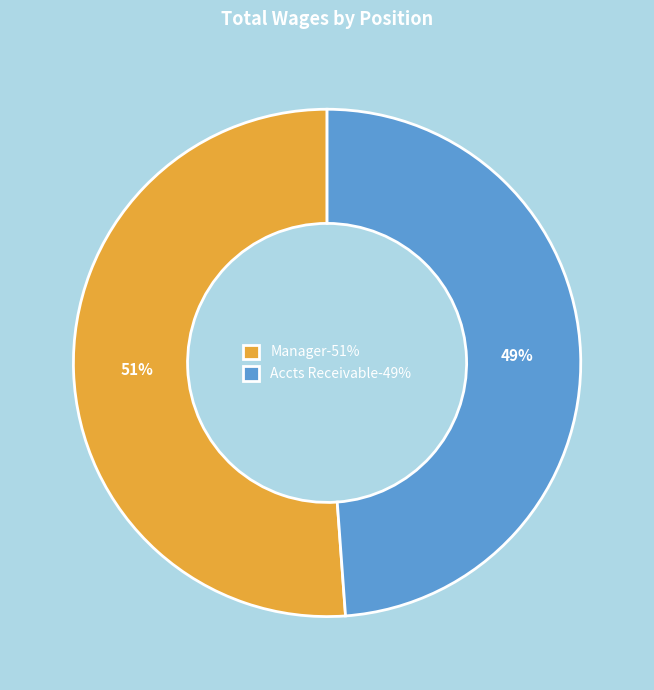

Does Manager account for over 50% of the chart?

Yes